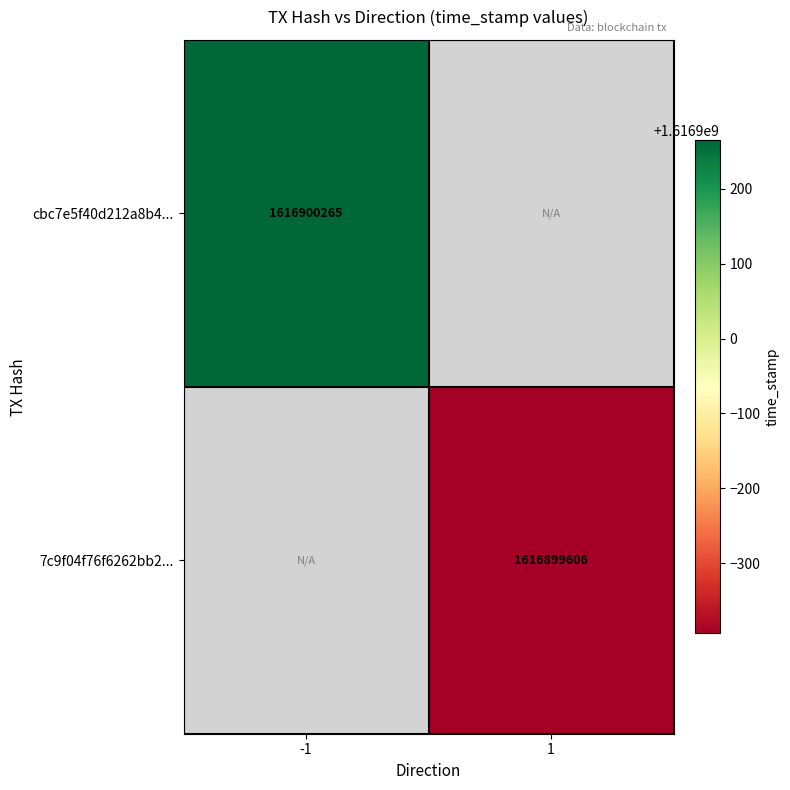

Between direction and time_stamp, which series saw the biggest shift?

cbc7e5f40d212a8b43aa289bbb36bb6377f2177